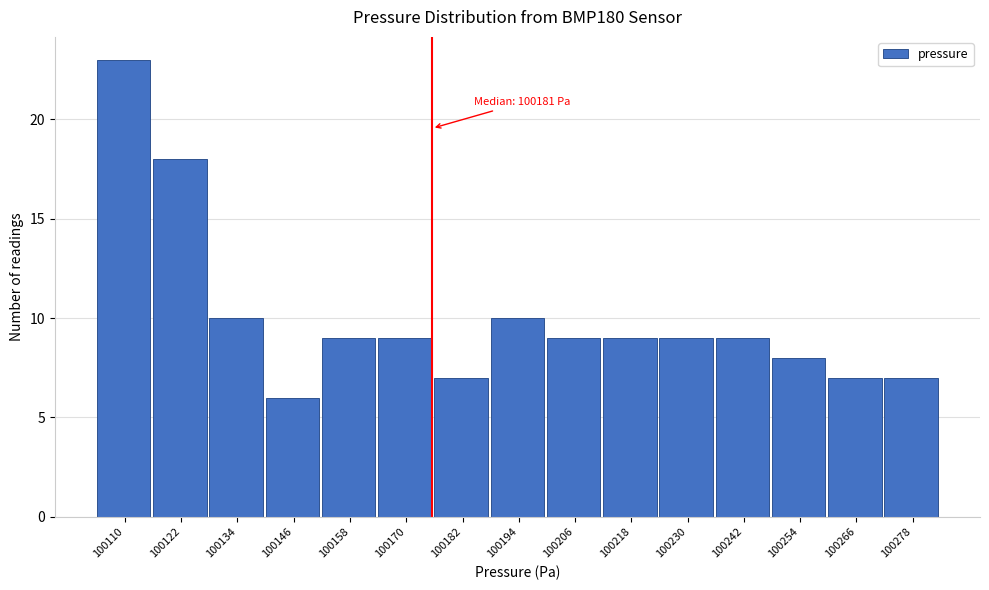

Reading left to right, what are all the values shown in this chart?

23	18	10	6	9	9	7	10	9	9	9	9	8	7	7